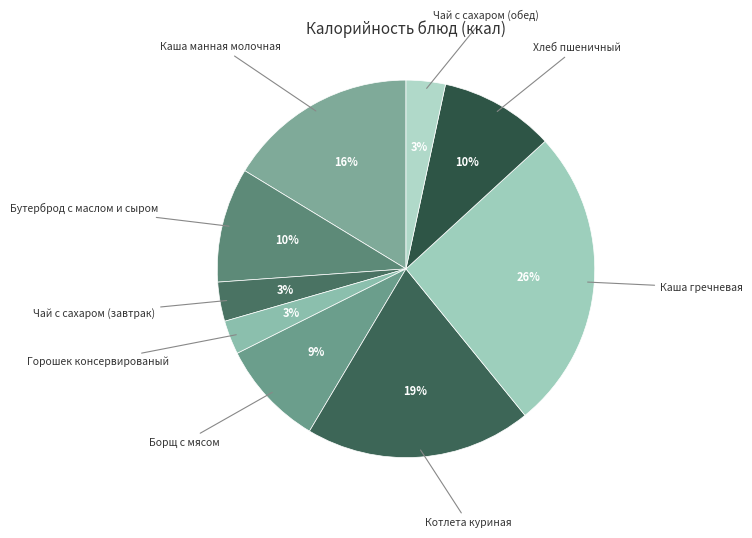

To the nearest percent, what percentage of the pie is Горошек консервированый?

3%